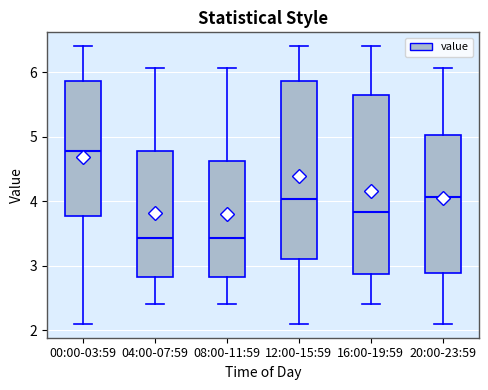

Reading left to right, transcribe this box plot: for each box, give where its median line is, the range the box spans, and where its two whiskers end, as read against the y-axis. The values are not printed on the chart, so give them approximately, as read against the axis.

00:00-03:59: median 4.8, box 3.8 to 5.9, whiskers 2.1 to 6.4
04:00-07:59: median 3.4, box 2.8 to 4.8, whiskers 2.4 to 6.1
08:00-11:59: median 3.4, box 2.8 to 4.6, whiskers 2.4 to 6.1
12:00-15:59: median 4.0, box 3.1 to 5.9, whiskers 2.1 to 6.4
16:00-19:59: median 3.8, box 2.9 to 5.7, whiskers 2.4 to 6.4
20:00-23:59: median 4.1, box 2.9 to 5.0, whiskers 2.1 to 6.1